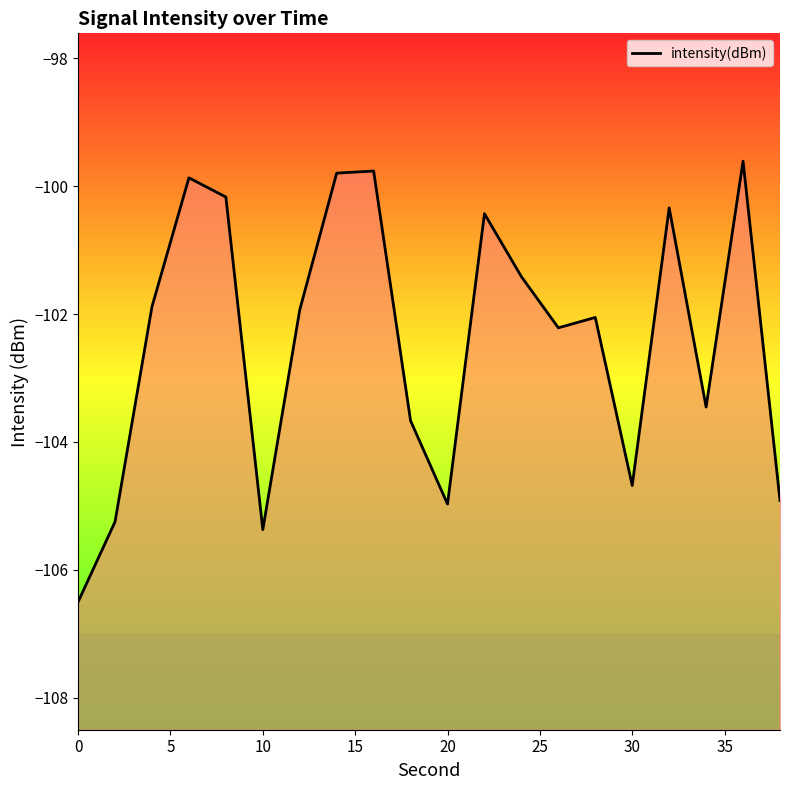

How many interior local peaks (higher than both neighbors) does the data have?

6